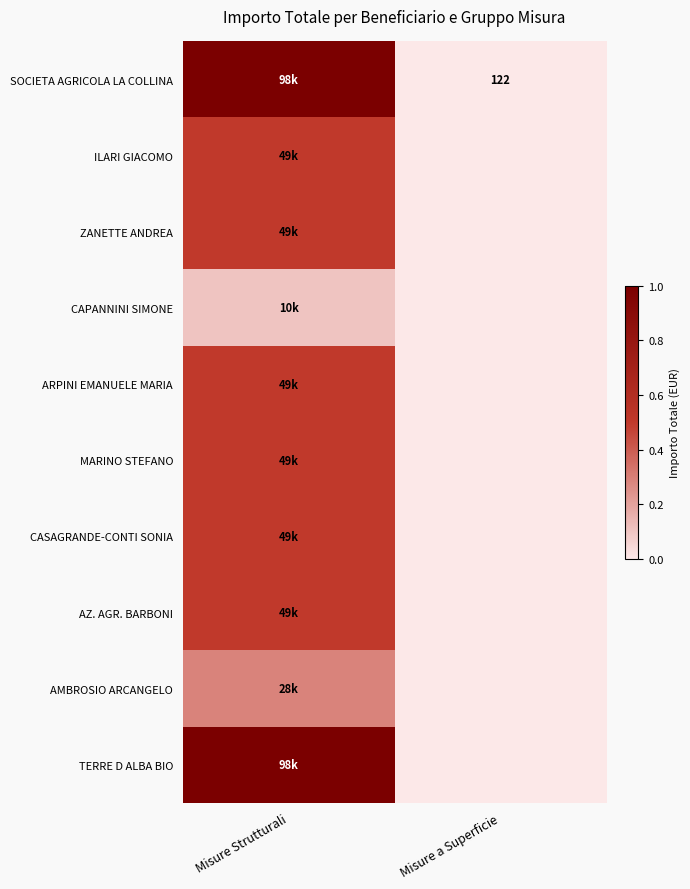

At which label is AZ. AGR. BARBONI closest to 0?

Misure a Superficie